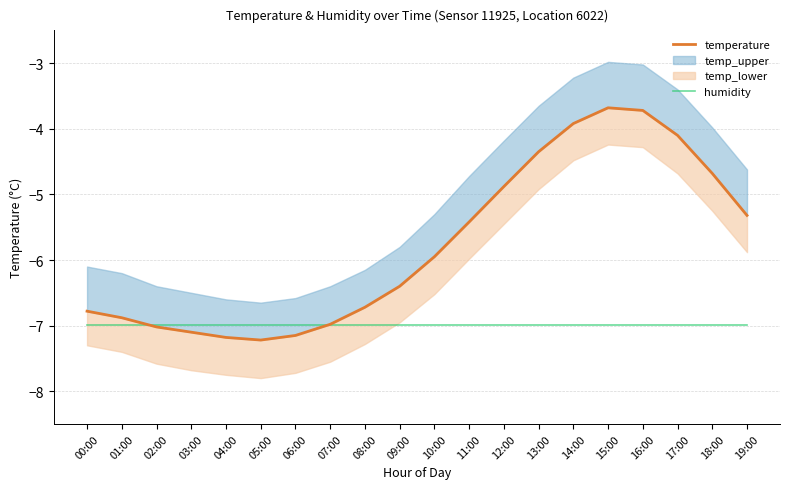

List the labels in order of temperature value, smallest first.

05:00, 04:00, 06:00, 03:00, 02:00, 07:00, 01:00, 00:00, 08:00, 09:00, 10:00, 11:00, 19:00, 12:00, 18:00, 13:00, 17:00, 14:00, 16:00, 15:00